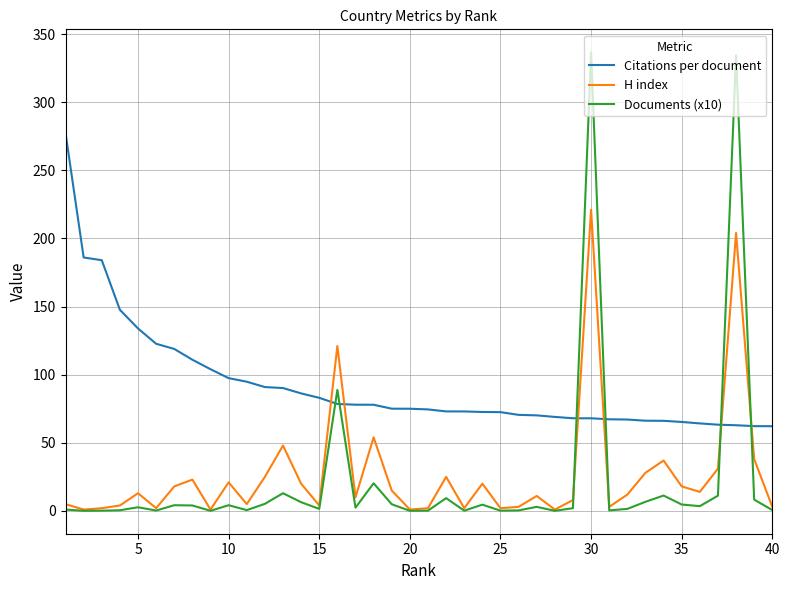

Which series has the largest total across all categories?

Citations per document